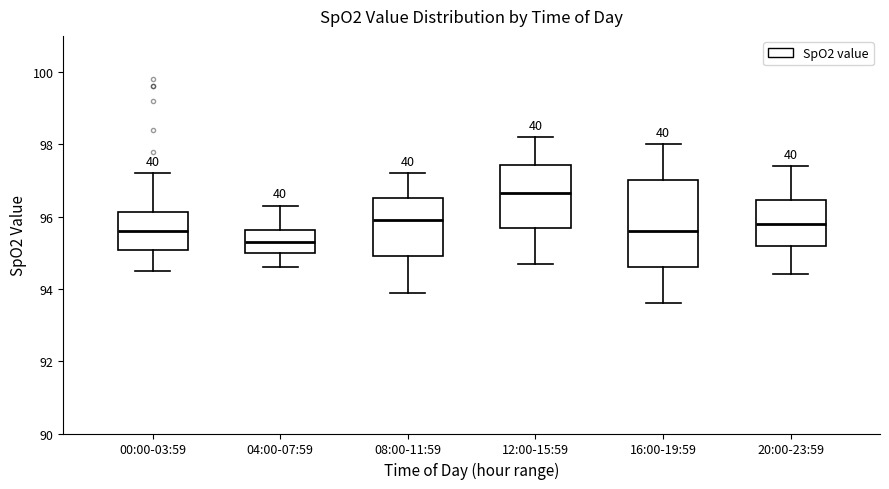

Reading left to right, read every box against the y-axis: the position of its median line, the range the box covers, and the ends of its whiskers. The values are not printed on the chart, so give them approximately, as read against the axis.

00:00-03:59: median 95.6, box 95.0 to 96.2, whiskers 94.6 to 97.2
04:00-07:59: median 95.4, box 95.0 to 95.6, whiskers 94.6 to 96.4
08:00-11:59: median 96.0, box 95.0 to 96.6, whiskers 94.0 to 97.2
12:00-15:59: median 96.6, box 95.6 to 97.4, whiskers 94.8 to 98.2
16:00-19:59: median 95.6, box 94.6 to 97.0, whiskers 93.6 to 98.0
20:00-23:59: median 95.8, box 95.2 to 96.4, whiskers 94.4 to 97.4